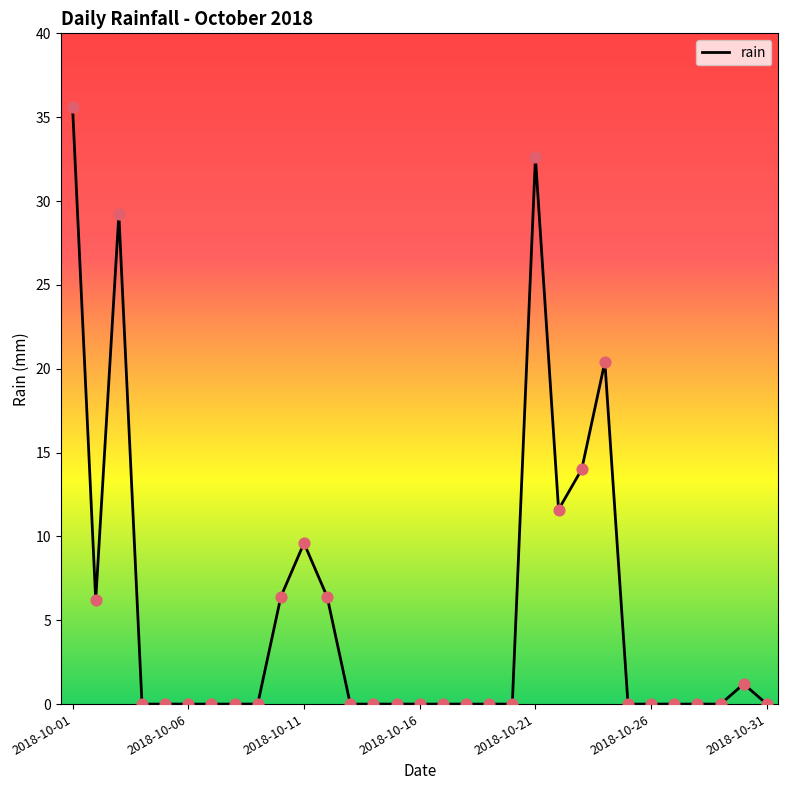

What is the difference between the maximum and minimum values?

35.6